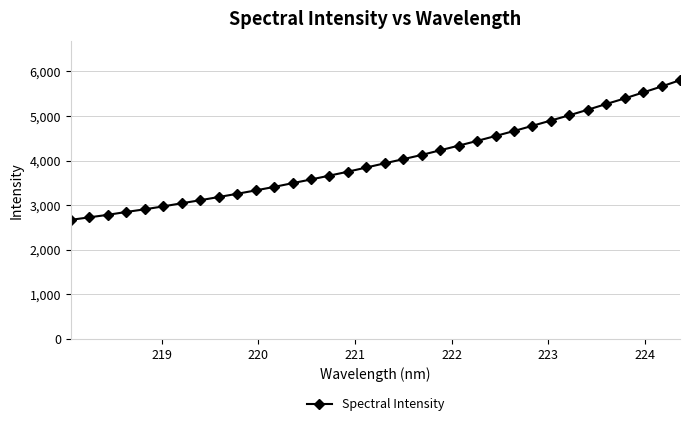

What is the smallest value displayed?

2670.3